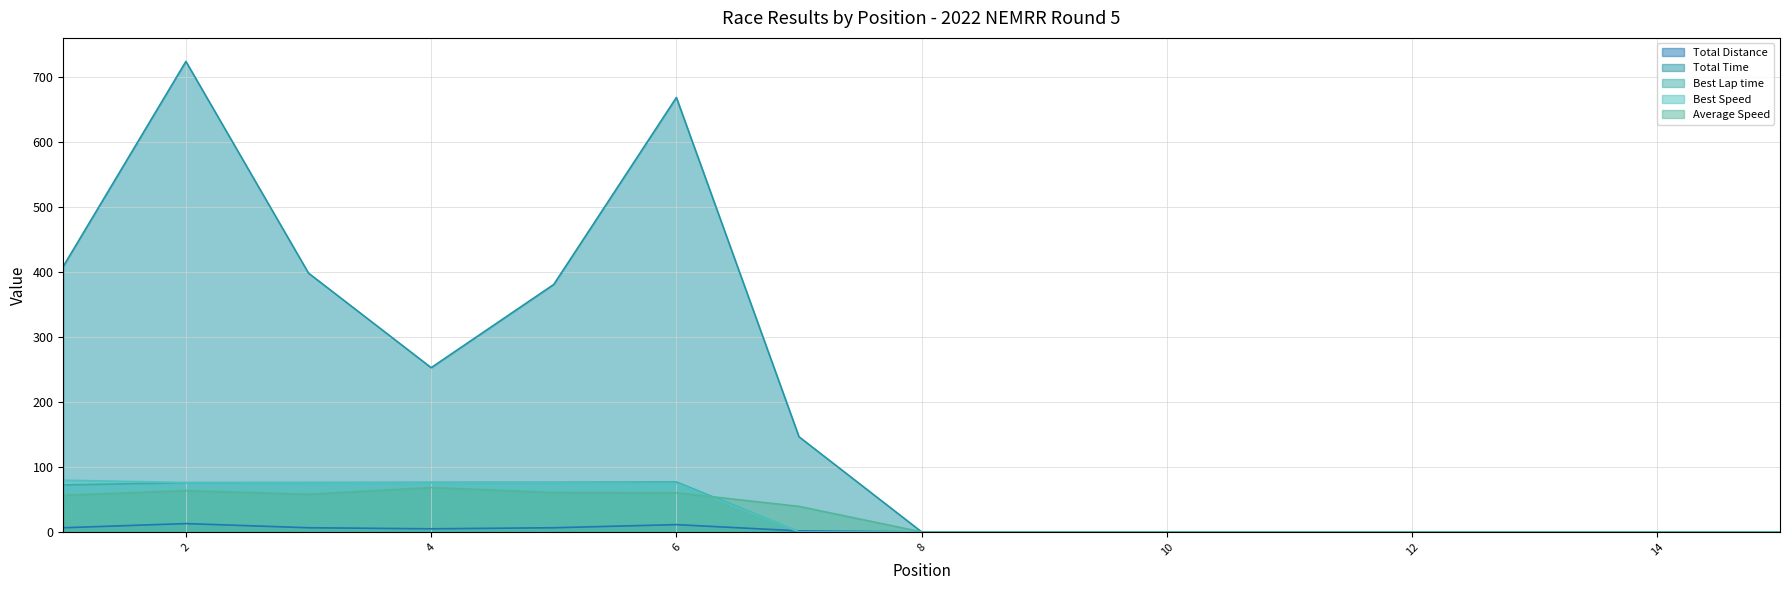

Where is Total Time nearest to the value 362?

5